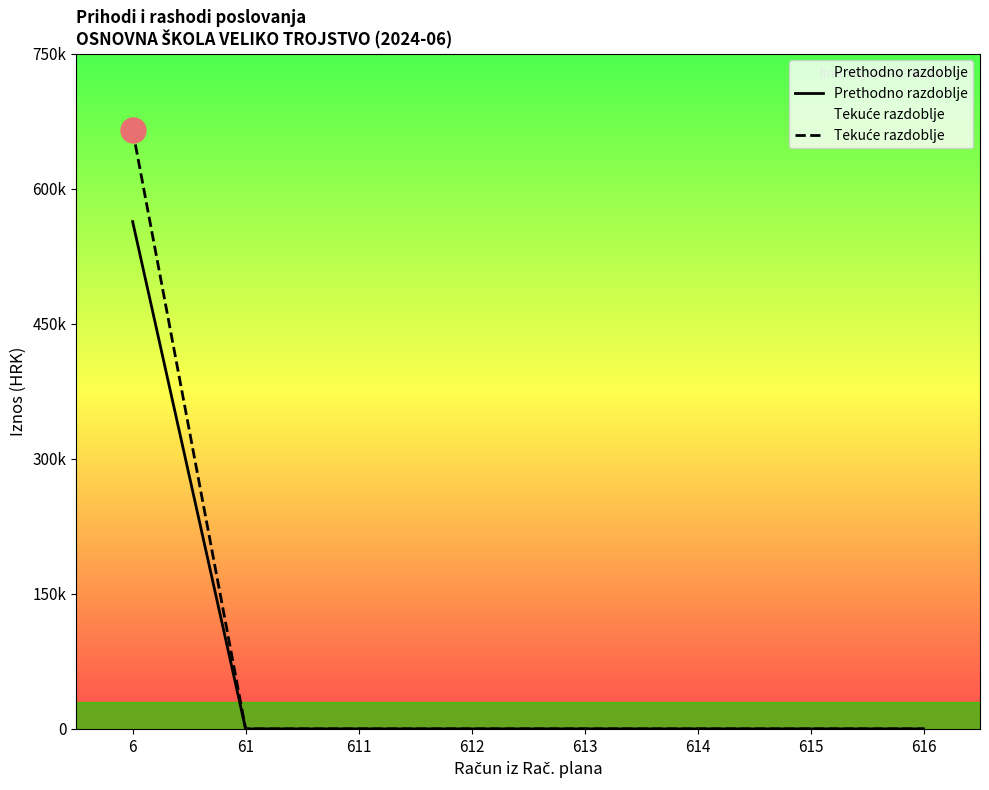

What is the greatest value displayed?

665124.4